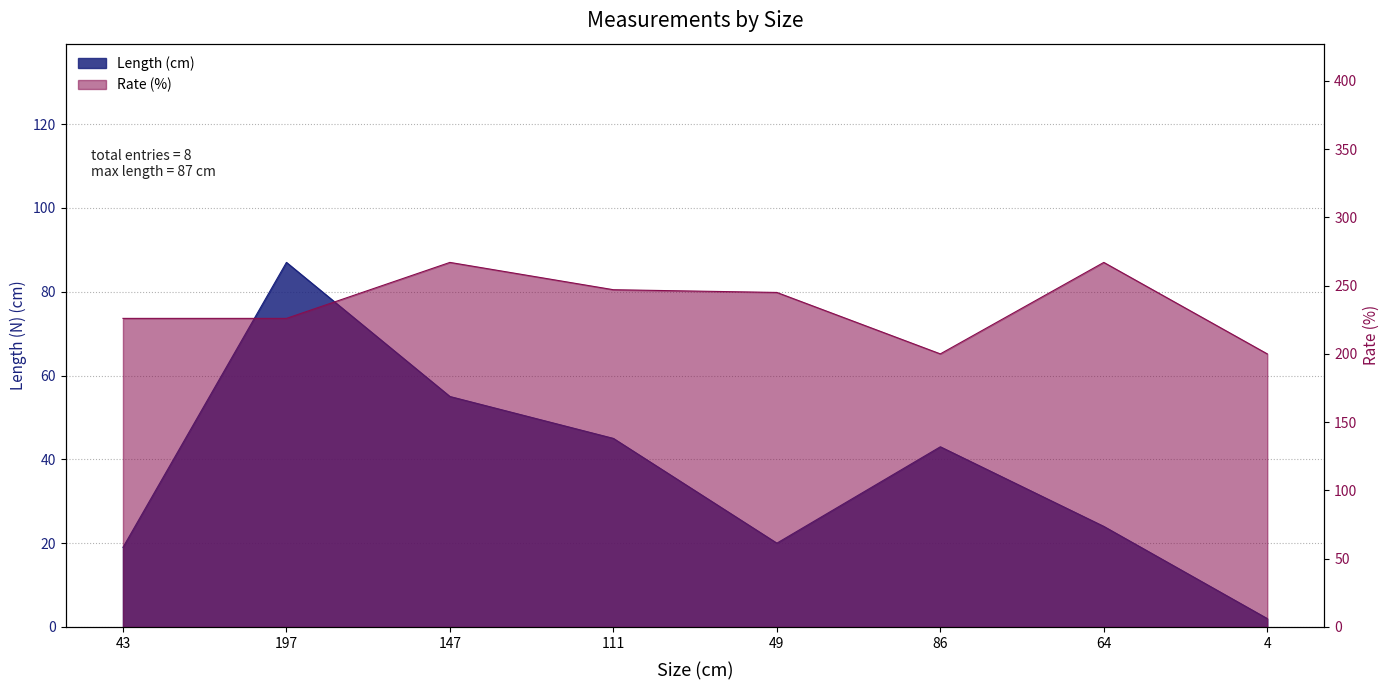

How many interior local peaks does the Length (cm) series have?

2